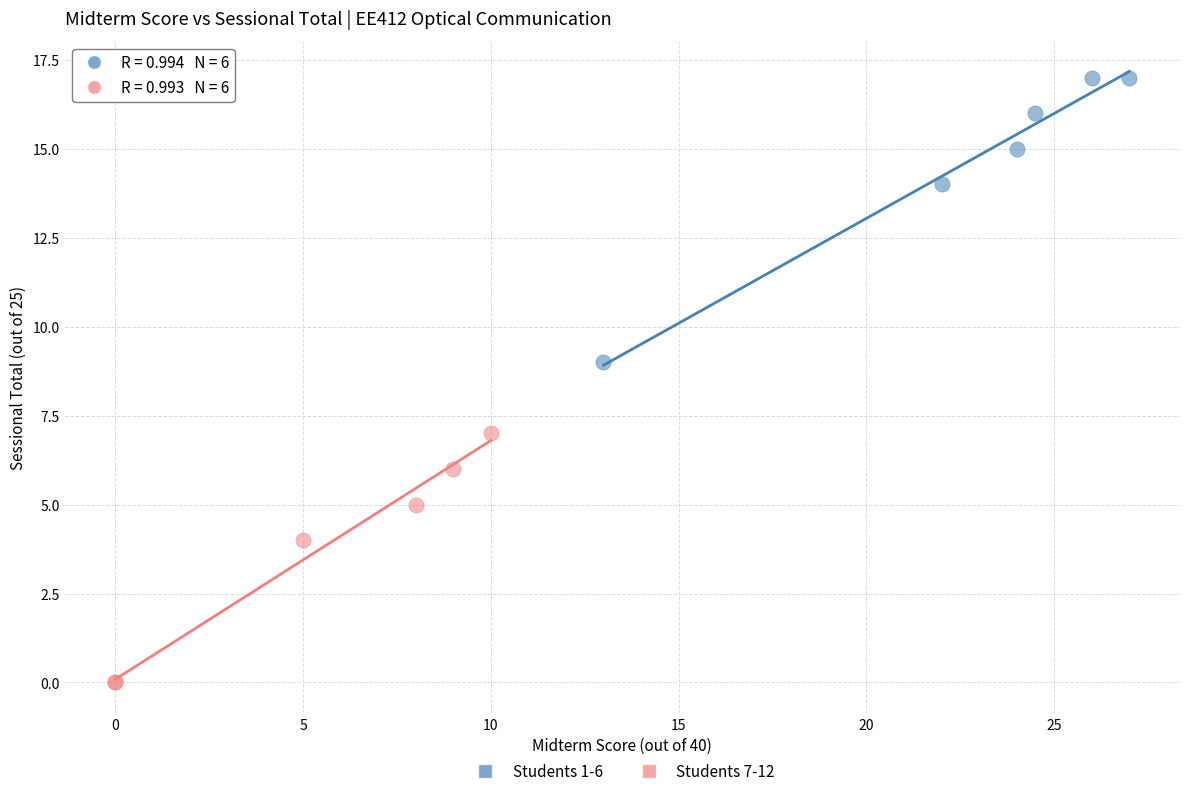

Which series reaches the minimum Y coordinate?

Students 7-12